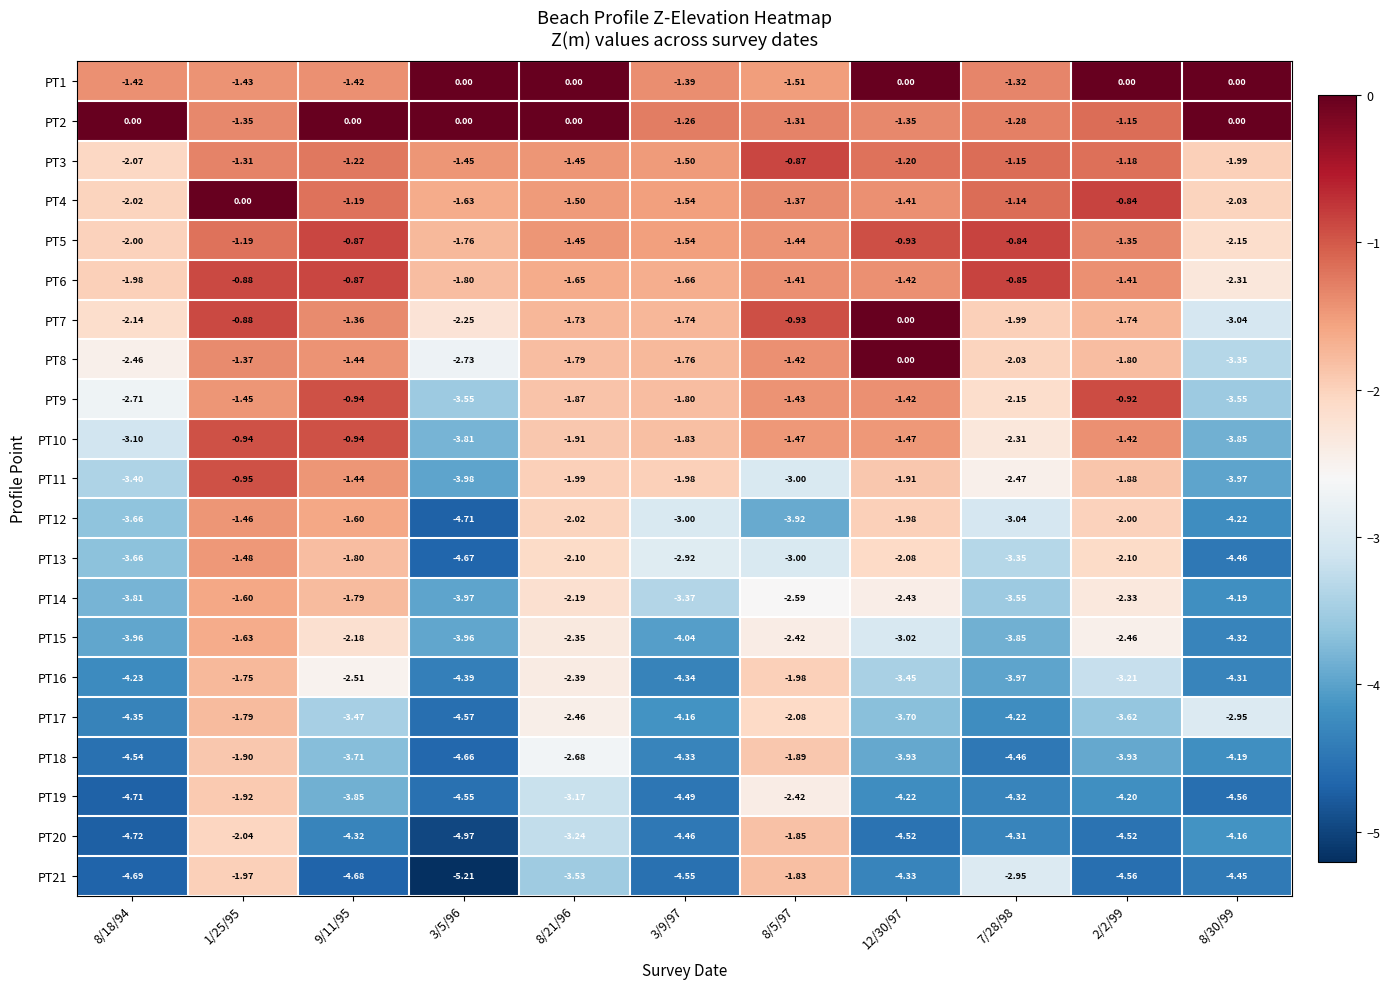

Reading right to left, extract all data points from this chart.

PT1: 8/30/99=0.0	2/2/99=0.0	7/28/98=-1.3	12/30/97=0.0	8/5/97=-1.5	3/9/97=-1.4	8/21/96=0.0	3/5/96=0.0	9/11/95=-1.4	1/25/95=-1.4	8/18/94=-1.4
PT2: 8/30/99=0.0	2/2/99=-1.1	7/28/98=-1.3	12/30/97=-1.4	8/5/97=-1.3	3/9/97=-1.3	8/21/96=0.0	3/5/96=0.0	9/11/95=0.0	1/25/95=-1.4	8/18/94=0.0
PT3: 8/30/99=-2.0	2/2/99=-1.2	7/28/98=-1.1	12/30/97=-1.2	8/5/97=-0.9	3/9/97=-1.5	8/21/96=-1.4	3/5/96=-1.4	9/11/95=-1.2	1/25/95=-1.3	8/18/94=-2.1
PT4: 8/30/99=-2.0	2/2/99=-0.8	7/28/98=-1.1	12/30/97=-1.4	8/5/97=-1.4	3/9/97=-1.5	8/21/96=-1.5	3/5/96=-1.6	9/11/95=-1.2	1/25/95=0.0	8/18/94=-2.0
PT5: 8/30/99=-2.1	2/2/99=-1.4	7/28/98=-0.8	12/30/97=-0.9	8/5/97=-1.4	3/9/97=-1.5	8/21/96=-1.4	3/5/96=-1.8	9/11/95=-0.9	1/25/95=-1.2	8/18/94=-2.0
PT6: 8/30/99=-2.3	2/2/99=-1.4	7/28/98=-0.8	12/30/97=-1.4	8/5/97=-1.4	3/9/97=-1.7	8/21/96=-1.6	3/5/96=-1.8	9/11/95=-0.9	1/25/95=-0.9	8/18/94=-2.0
PT7: 8/30/99=-3.0	2/2/99=-1.7	7/28/98=-2.0	12/30/97=0.0	8/5/97=-0.9	3/9/97=-1.7	8/21/96=-1.7	3/5/96=-2.2	9/11/95=-1.4	1/25/95=-0.9	8/18/94=-2.1
PT8: 8/30/99=-3.4	2/2/99=-1.8	7/28/98=-2.0	12/30/97=0.0	8/5/97=-1.4	3/9/97=-1.8	8/21/96=-1.8	3/5/96=-2.7	9/11/95=-1.4	1/25/95=-1.4	8/18/94=-2.5
PT9: 8/30/99=-3.5	2/2/99=-0.9	7/28/98=-2.1	12/30/97=-1.4	8/5/97=-1.4	3/9/97=-1.8	8/21/96=-1.9	3/5/96=-3.5	9/11/95=-0.9	1/25/95=-1.4	8/18/94=-2.7
PT10: 8/30/99=-3.9	2/2/99=-1.4	7/28/98=-2.3	12/30/97=-1.5	8/5/97=-1.5	3/9/97=-1.8	8/21/96=-1.9	3/5/96=-3.8	9/11/95=-0.9	1/25/95=-0.9	8/18/94=-3.1
PT11: 8/30/99=-4.0	2/2/99=-1.9	7/28/98=-2.5	12/30/97=-1.9	8/5/97=-3.0	3/9/97=-2.0	8/21/96=-2.0	3/5/96=-4.0	9/11/95=-1.4	1/25/95=-0.9	8/18/94=-3.4
PT12: 8/30/99=-4.2	2/2/99=-2.0	7/28/98=-3.0	12/30/97=-2.0	8/5/97=-3.9	3/9/97=-3.0	8/21/96=-2.0	3/5/96=-4.7	9/11/95=-1.6	1/25/95=-1.5	8/18/94=-3.7
PT13: 8/30/99=-4.5	2/2/99=-2.1	7/28/98=-3.4	12/30/97=-2.1	8/5/97=-3.0	3/9/97=-2.9	8/21/96=-2.1	3/5/96=-4.7	9/11/95=-1.8	1/25/95=-1.5	8/18/94=-3.7
PT14: 8/30/99=-4.2	2/2/99=-2.3	7/28/98=-3.5	12/30/97=-2.4	8/5/97=-2.6	3/9/97=-3.4	8/21/96=-2.2	3/5/96=-4.0	9/11/95=-1.8	1/25/95=-1.6	8/18/94=-3.8
PT15: 8/30/99=-4.3	2/2/99=-2.5	7/28/98=-3.9	12/30/97=-3.0	8/5/97=-2.4	3/9/97=-4.0	8/21/96=-2.4	3/5/96=-4.0	9/11/95=-2.2	1/25/95=-1.6	8/18/94=-4.0
PT16: 8/30/99=-4.3	2/2/99=-3.2	7/28/98=-4.0	12/30/97=-3.5	8/5/97=-2.0	3/9/97=-4.3	8/21/96=-2.4	3/5/96=-4.4	9/11/95=-2.5	1/25/95=-1.8	8/18/94=-4.2
PT17: 8/30/99=-3.0	2/2/99=-3.6	7/28/98=-4.2	12/30/97=-3.7	8/5/97=-2.1	3/9/97=-4.2	8/21/96=-2.5	3/5/96=-4.6	9/11/95=-3.5	1/25/95=-1.8	8/18/94=-4.3
PT18: 8/30/99=-4.2	2/2/99=-3.9	7/28/98=-4.5	12/30/97=-3.9	8/5/97=-1.9	3/9/97=-4.3	8/21/96=-2.7	3/5/96=-4.7	9/11/95=-3.7	1/25/95=-1.9	8/18/94=-4.5
PT19: 8/30/99=-4.6	2/2/99=-4.2	7/28/98=-4.3	12/30/97=-4.2	8/5/97=-2.4	3/9/97=-4.5	8/21/96=-3.2	3/5/96=-4.5	9/11/95=-3.9	1/25/95=-1.9	8/18/94=-4.7
PT20: 8/30/99=-4.2	2/2/99=-4.5	7/28/98=-4.3	12/30/97=-4.5	8/5/97=-1.9	3/9/97=-4.5	8/21/96=-3.2	3/5/96=-5.0	9/11/95=-4.3	1/25/95=-2.0	8/18/94=-4.7
PT21: 8/30/99=-4.5	2/2/99=-4.6	7/28/98=-3.0	12/30/97=-4.3	8/5/97=-1.8	3/9/97=-4.5	8/21/96=-3.5	3/5/96=-5.2	9/11/95=-4.7	1/25/95=-2.0	8/18/94=-4.7